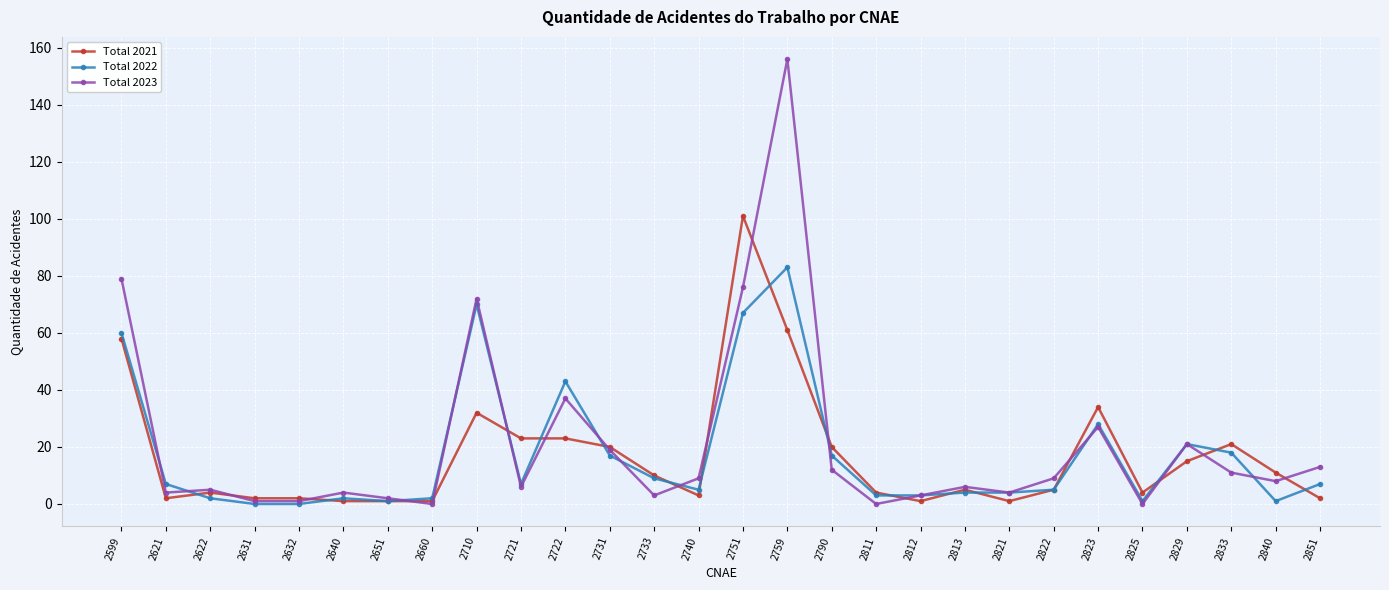

Is it true that Total 2022 equals 1 at 2651?

True